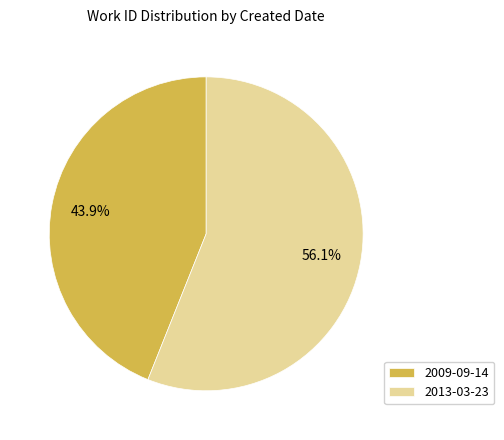

True or false: 2013-03-23 accounts for 47% of the total.

False